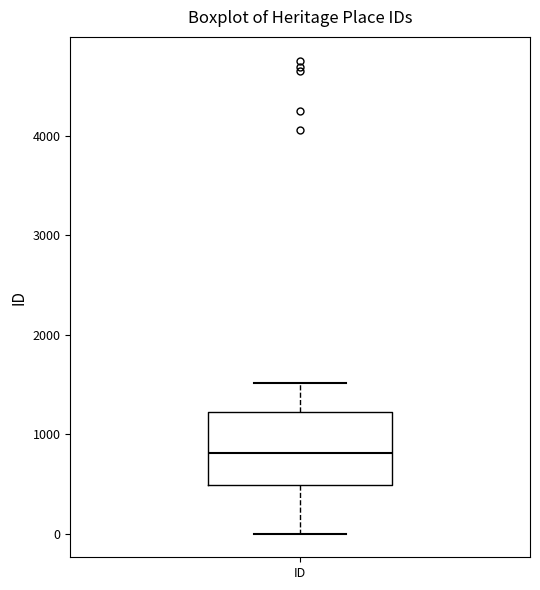

Where does the median line of the box for ID sit on the y-axis? The values are not printed on the chart, so give them approximately, as read against the axis.

800